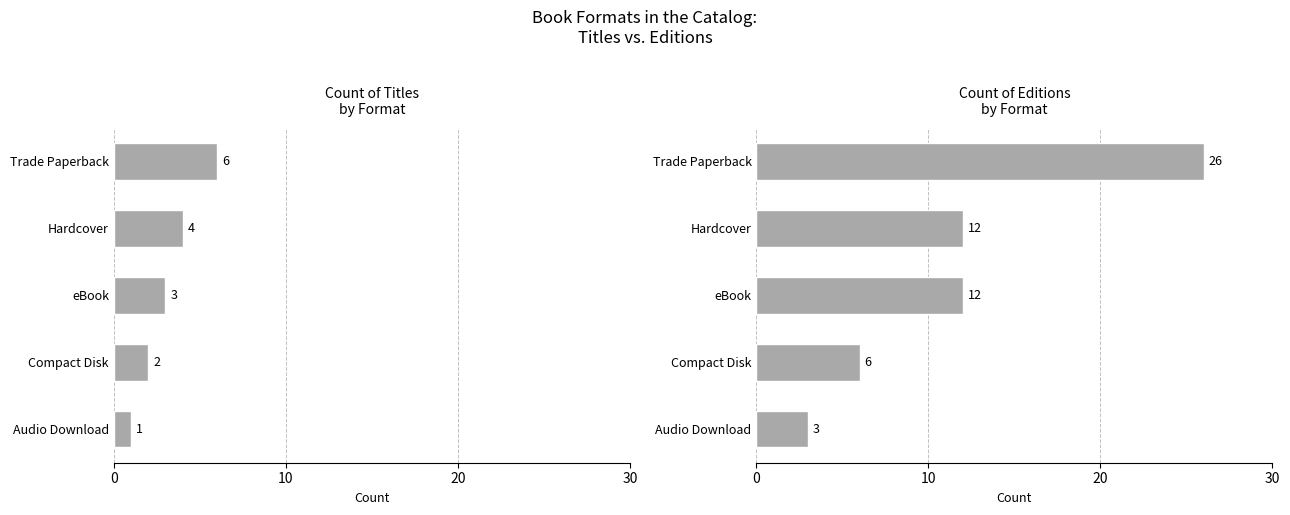

What is the highest value of the Count of Titles
by Format series?

6